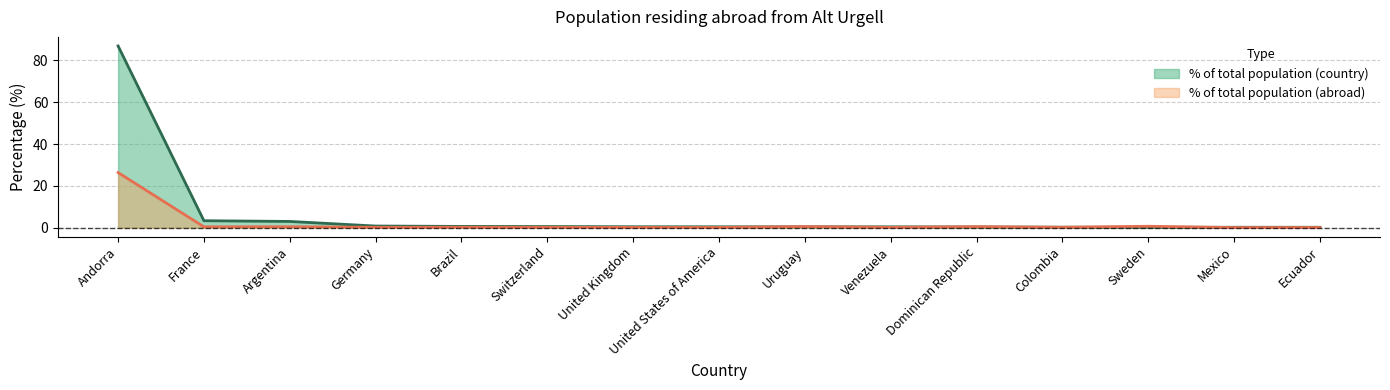

What is the lowest value of the % of total population (abroad) series?

0.1